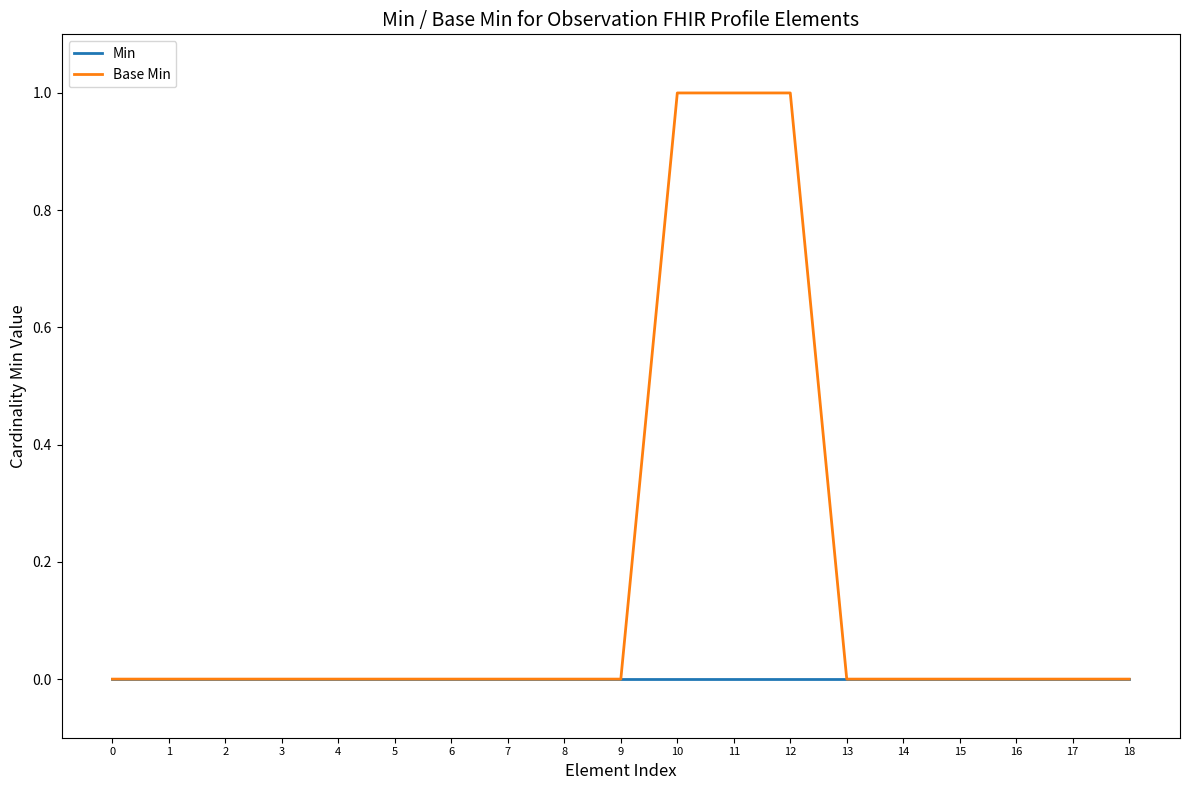

Does the chart display data point markers on the line(s)?

No